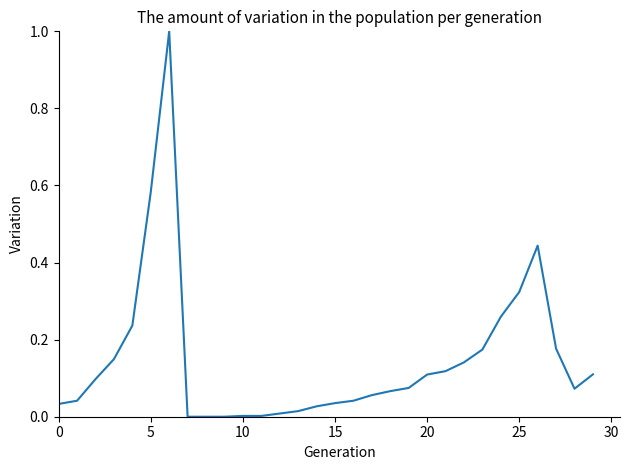

What is the maximum value shown in the chart?

1.0